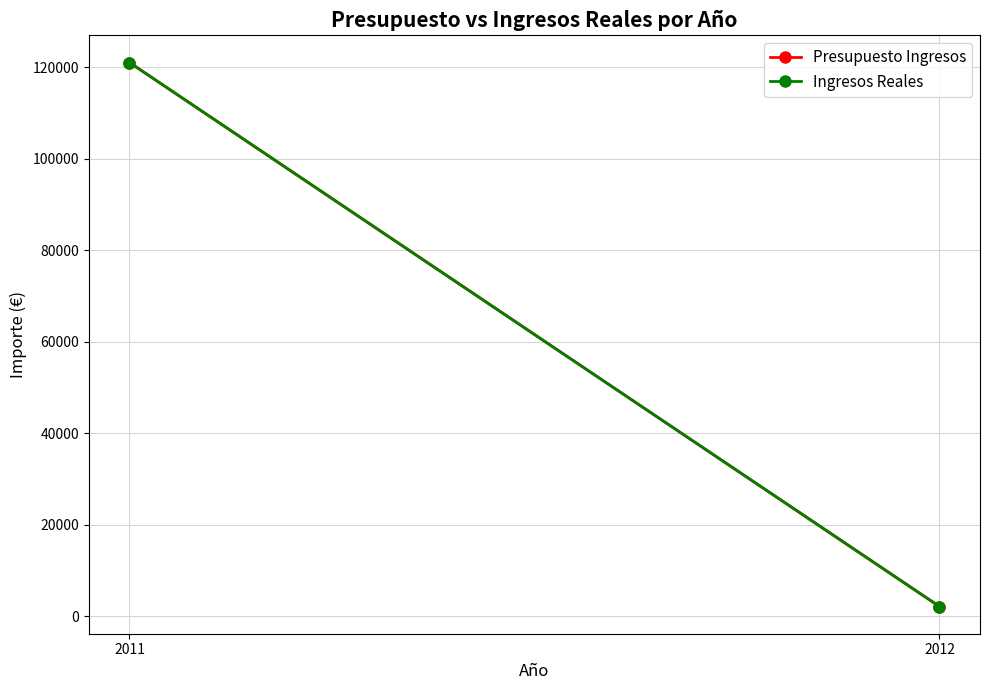

Is this an area chart (filled region under the line)?

No